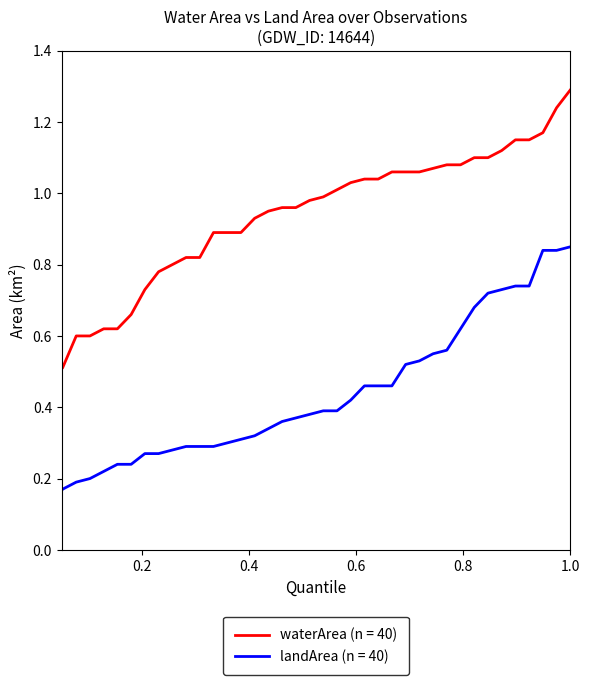

What is the greatest value displayed?

1.3